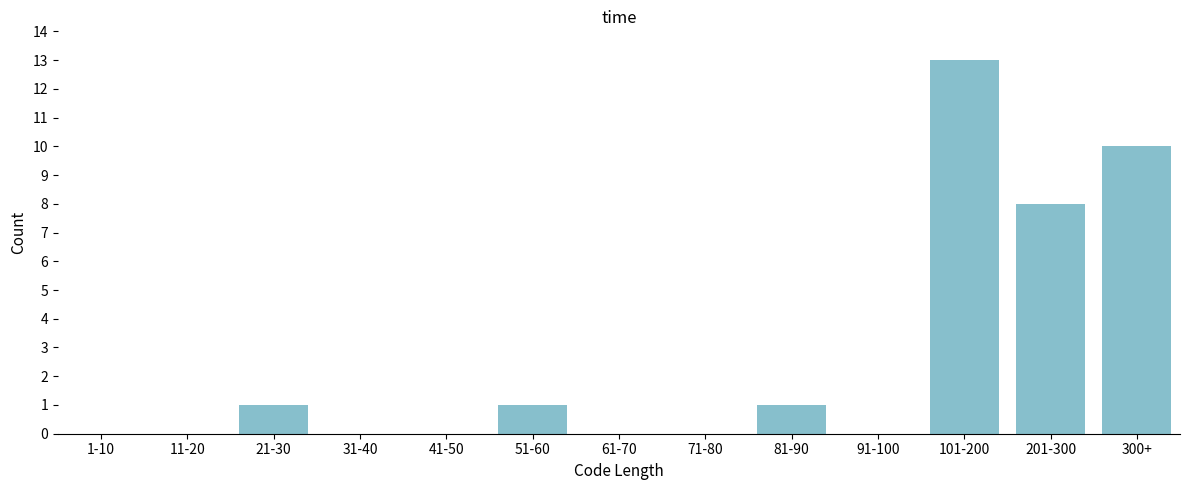

Reading left to right, what are all the values shown in this chart?

1-10=0	11-20=0	21-30=1	31-40=0	41-50=0	51-60=1	61-70=0	71-80=0	81-90=1	91-100=0	101-200=13	201-300=8	300+=10